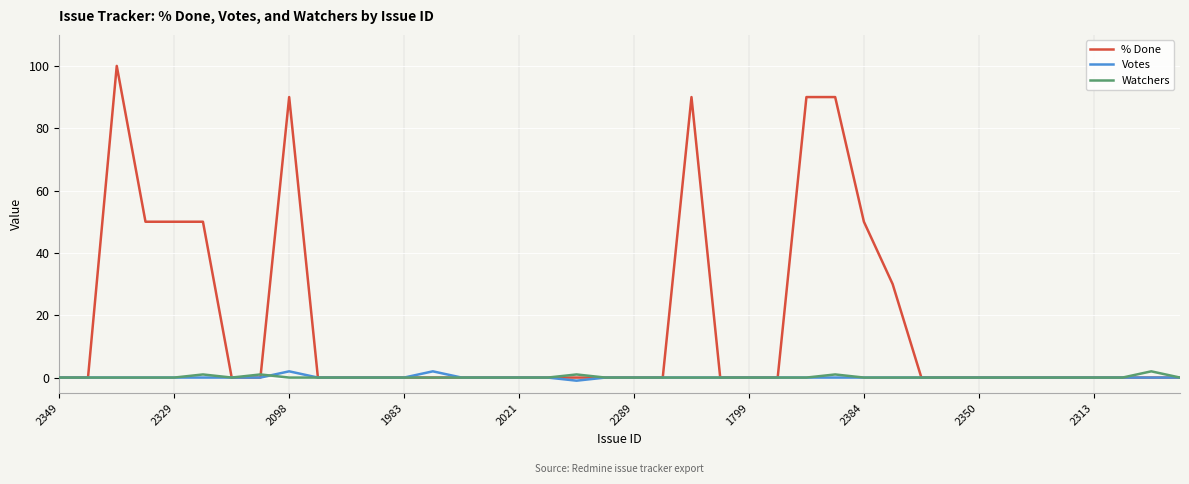

How many lines are shown in the chart?

3